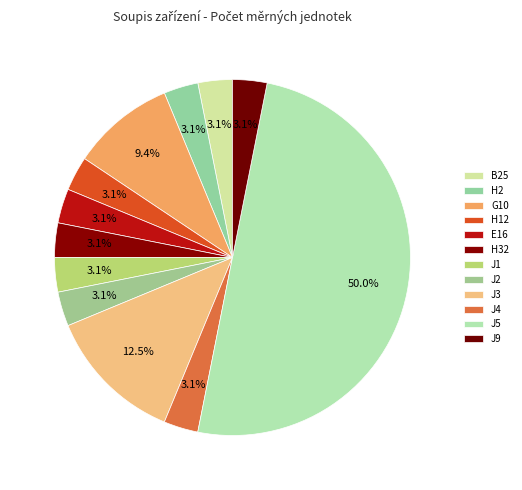

To the nearest percent, what is the average slice percentage?

8%